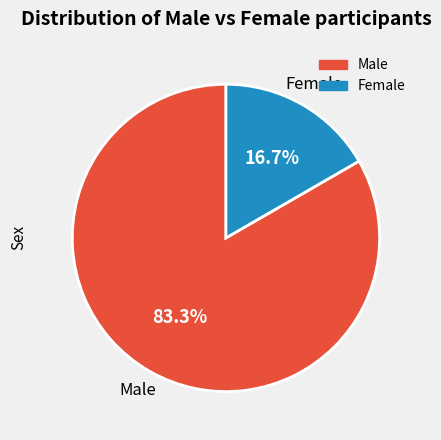

Does any single category account for the majority?

Yes